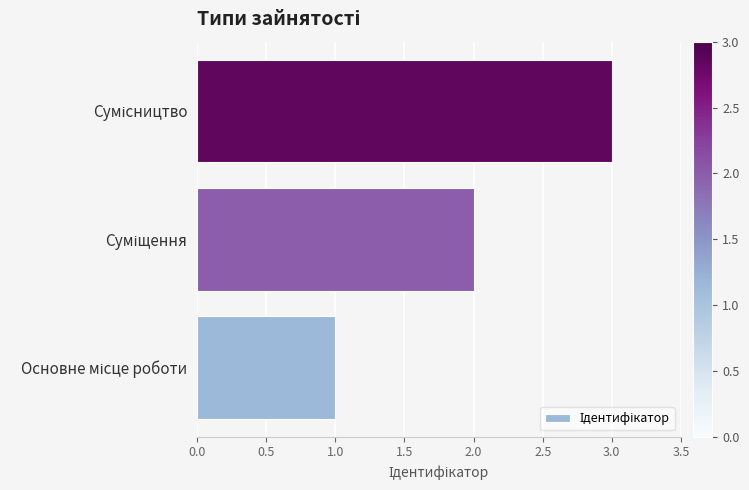

What is the maximum value shown in the chart?

3